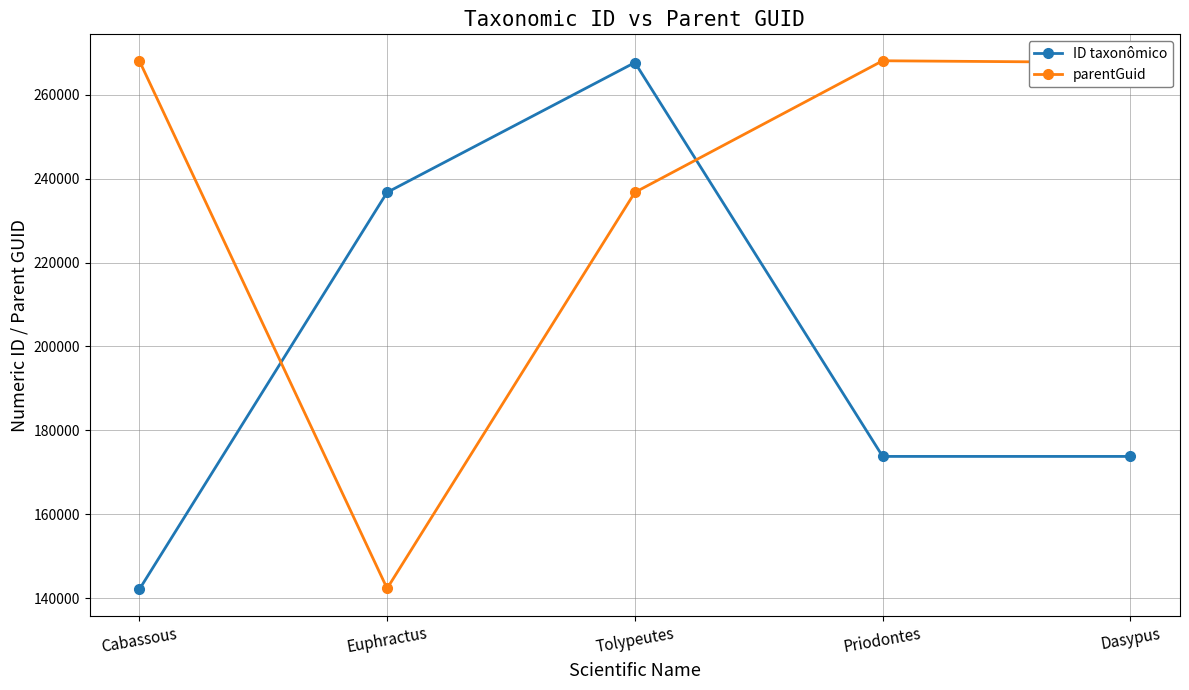

What is the difference between the highest and lowest values at Euphractus?

94410